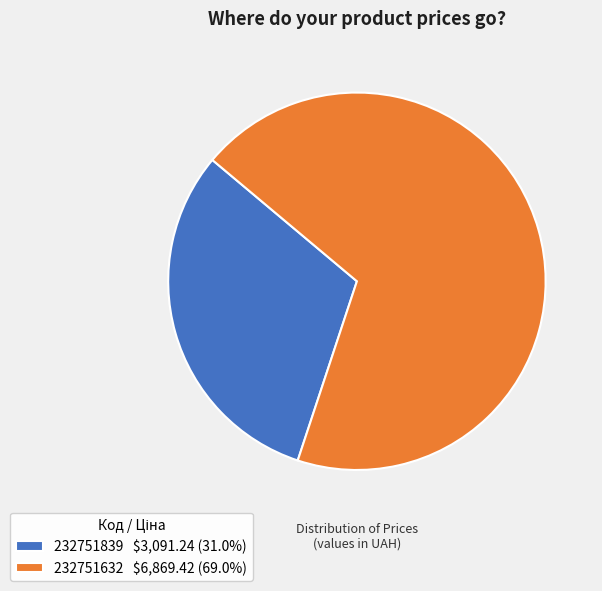

Which slice represents more than half of the pie?

232751632